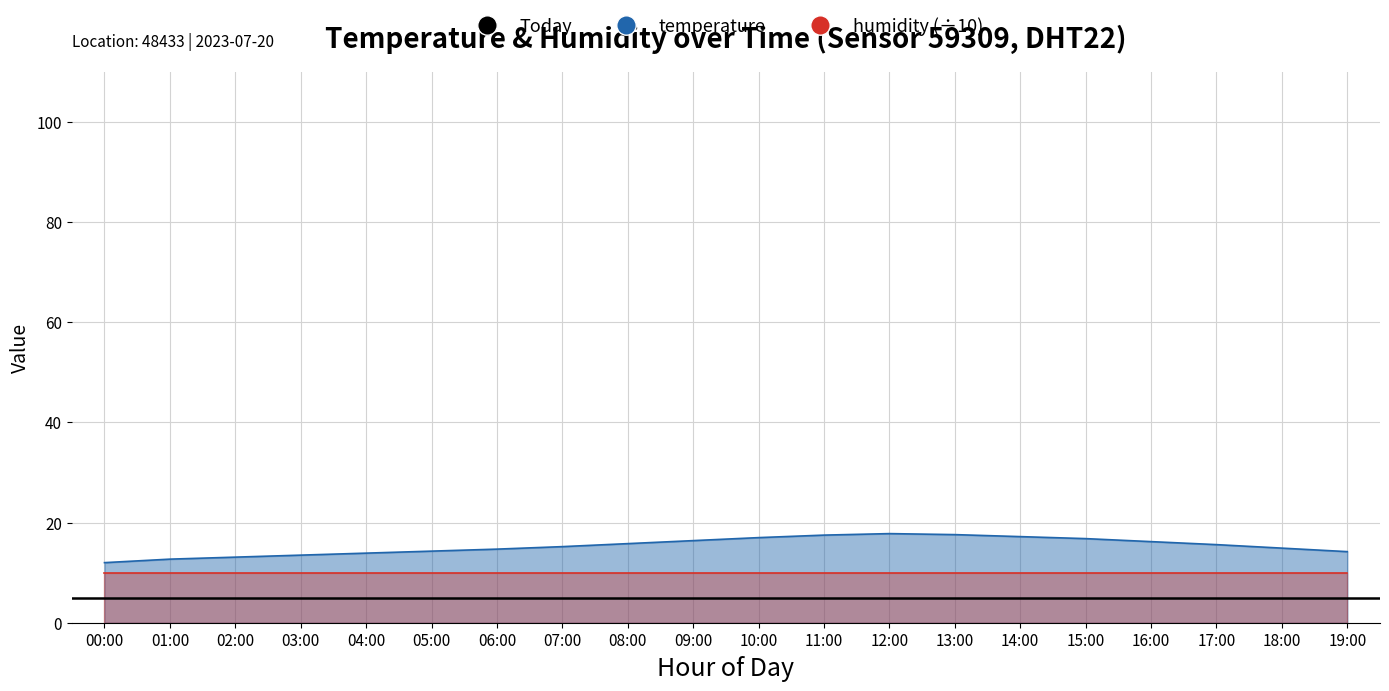

What is the sum of all values?

306.4